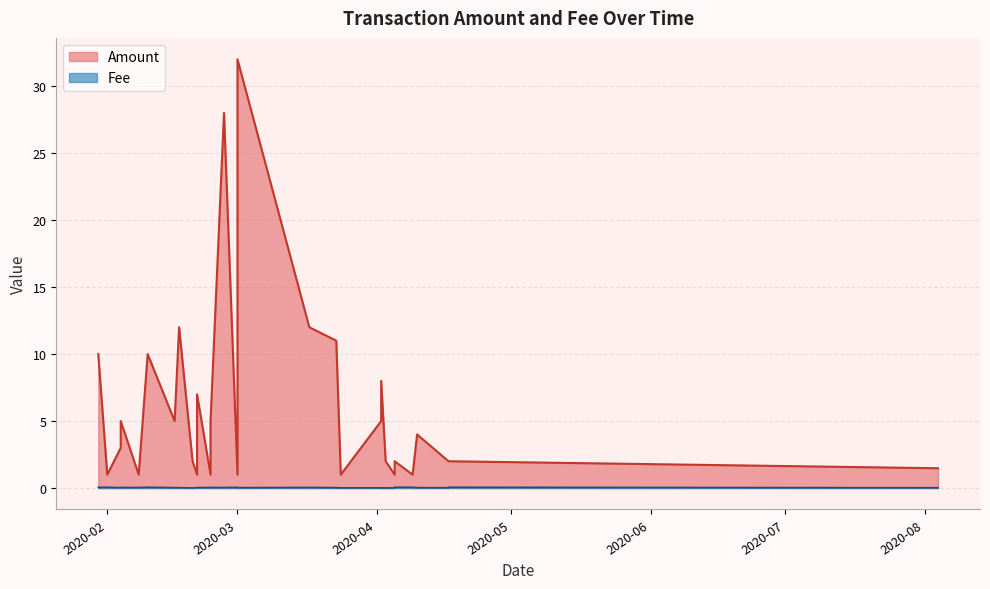

In Amount, how many points are lower than both neighbors (excluding endpoints)?

8